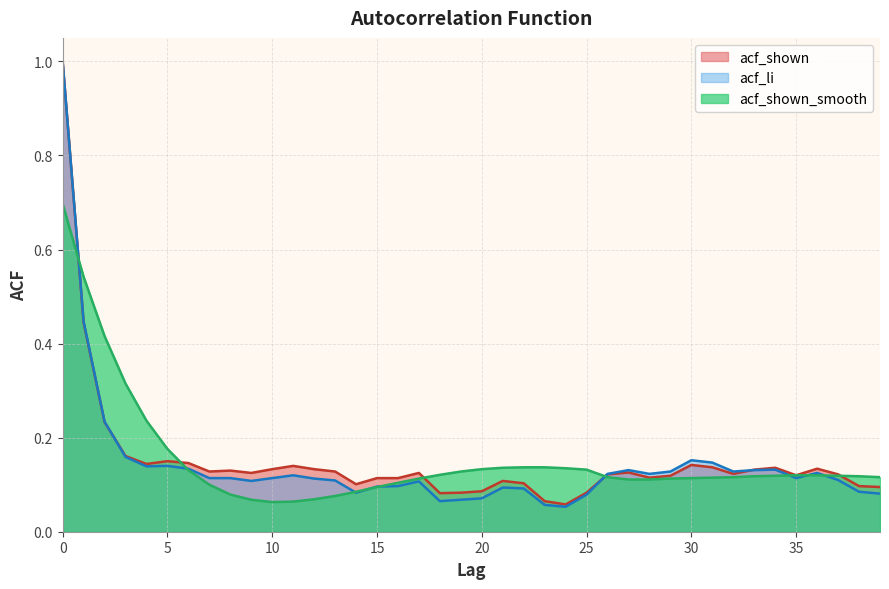

What is the value of the acf_li point at the 19th from the left?

0.1